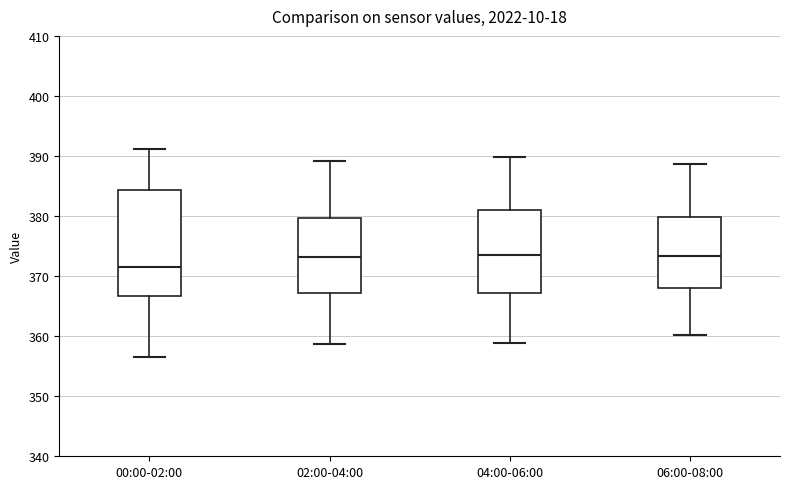

Reading left to right, transcribe this box plot: for each box, give where its median line is, the range the box spans, and where its two whiskers end, as read against the y-axis. The values are not printed on the chart, so give them approximately, as read against the axis.

00:00-02:00: median 371, box 367 to 384, whiskers 356 to 391
02:00-04:00: median 373, box 367 to 380, whiskers 359 to 389
04:00-06:00: median 374, box 367 to 381, whiskers 359 to 390
06:00-08:00: median 373, box 368 to 380, whiskers 360 to 389